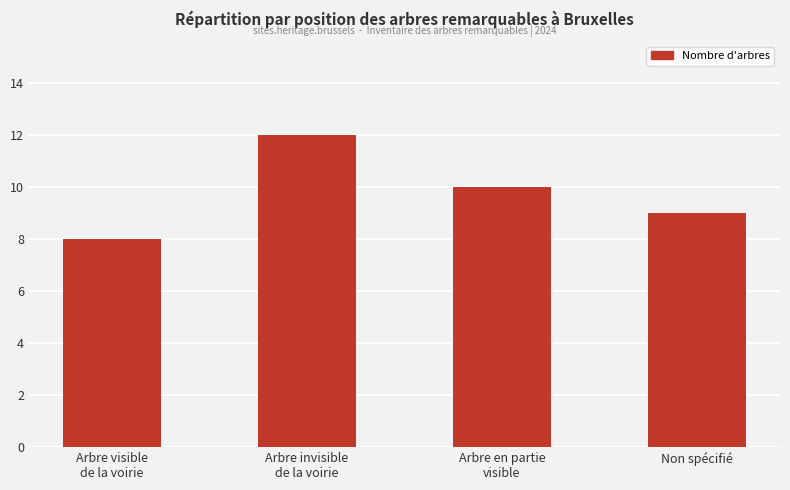

At which category does the chart reach its minimum across all series?

Arbre visible
de la voirie